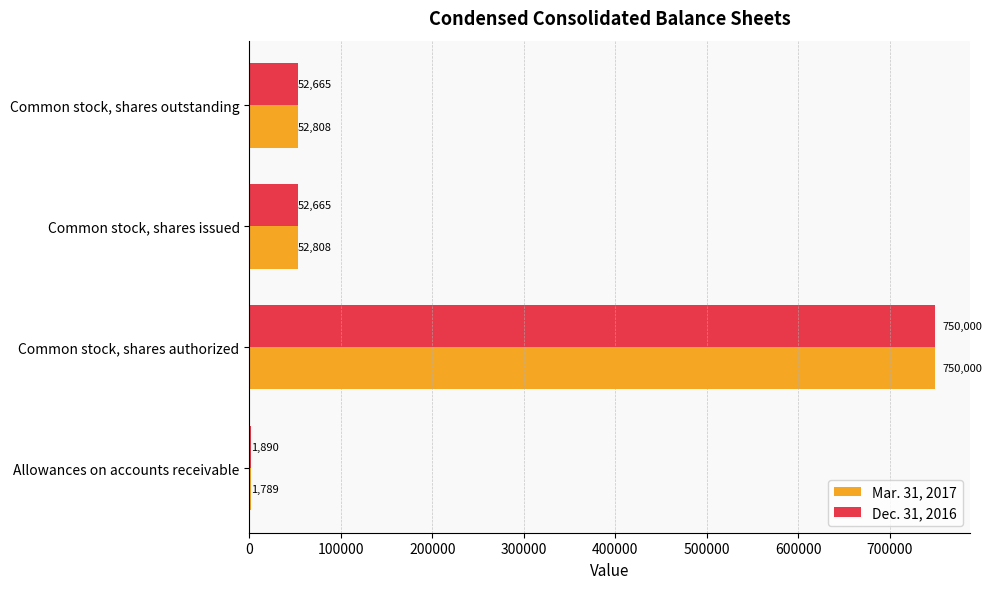

The value of Dec. 31, 2016 at Allowances on accounts receivable is 1890. True or false?

True